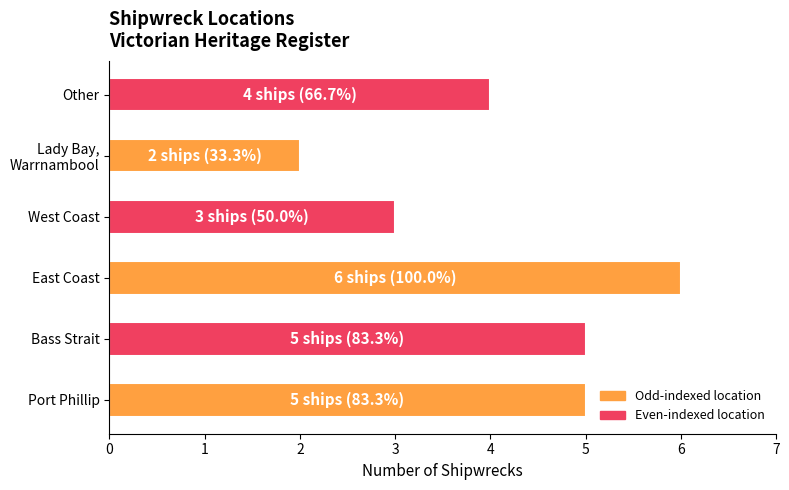

What is the average value?

4